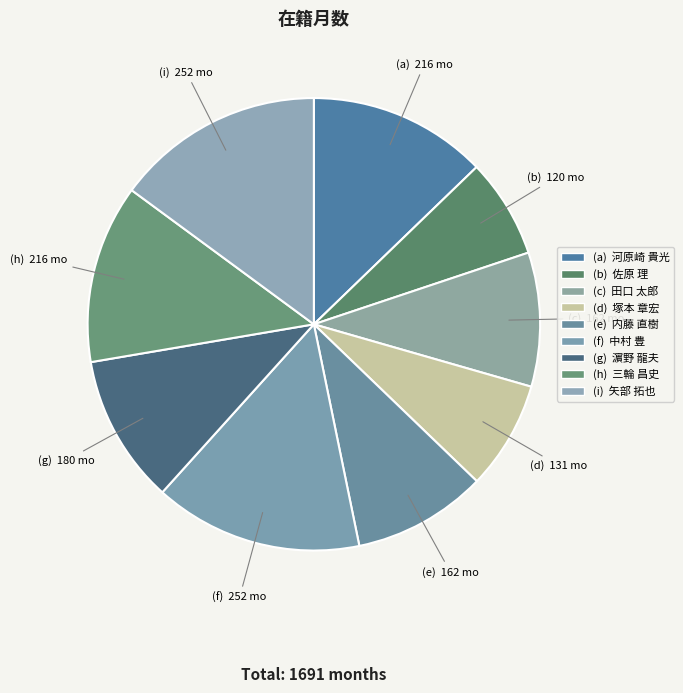

How many segments does this pie chart have?

9